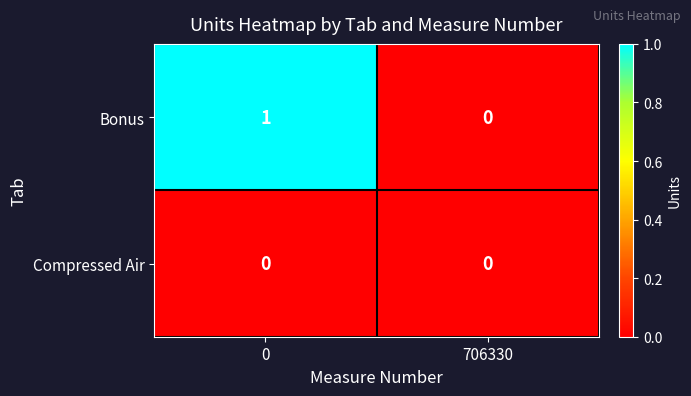

List the series in order of their peak value, highest first.

Bonus, Compressed Air